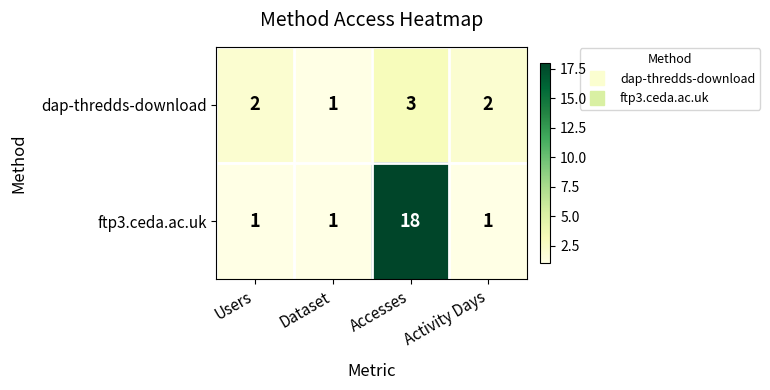

What is the spread (max minus min) of values at Accesses?

15